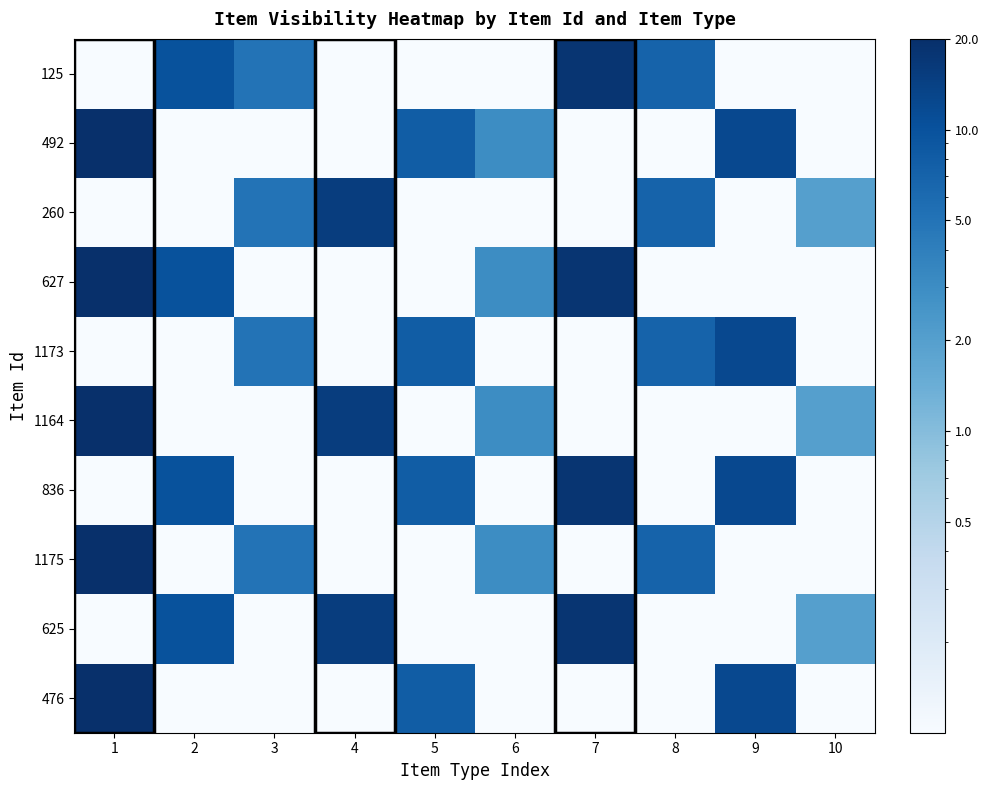

Rank the series by their maximum value, from lowest to highest.

1173, 260, 625, 836, 125, 476, 1175, 1164, 627, 492